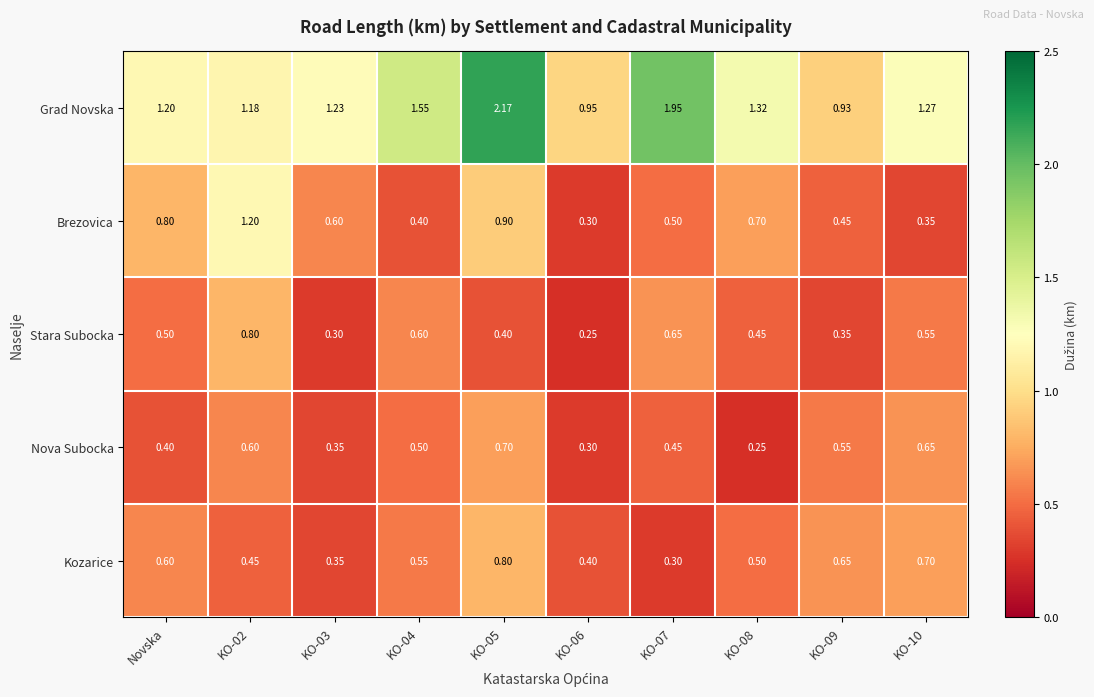

Which series has the largest total across all categories?

Grad Novska